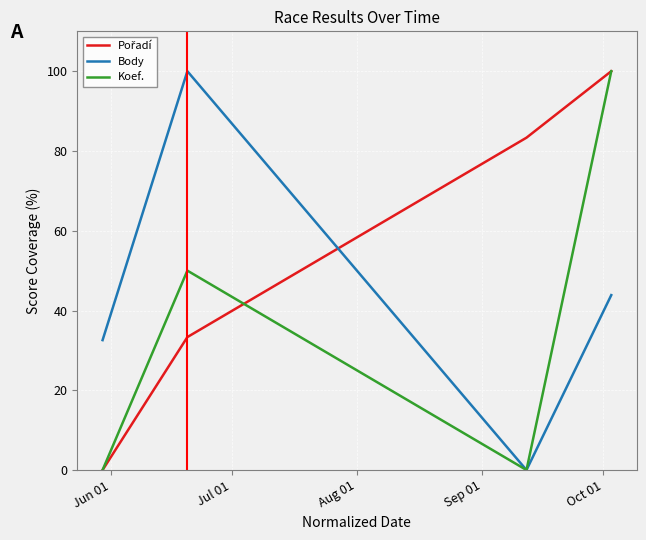

What is the average value of the Koef. series?

37.5